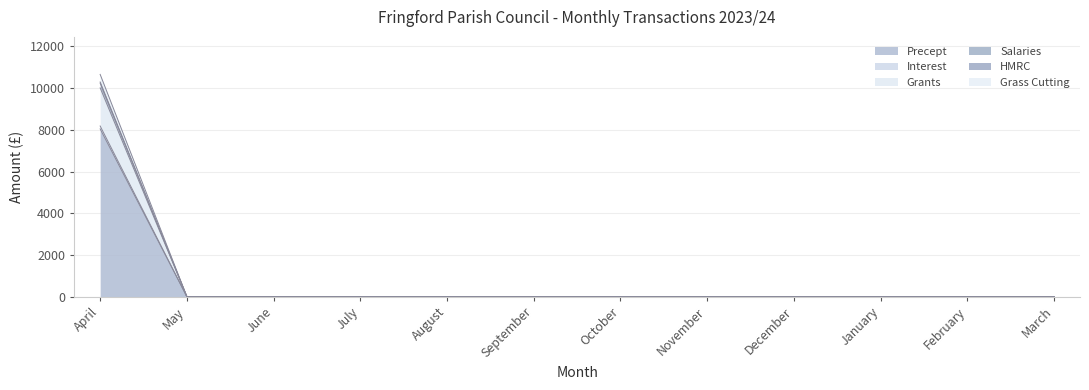

Reading left to right, transcribe all the data shown in this chart.

Precept: 8045.0	0.0	0.0	0.0	0.0	0.0	0.0	0.0	0.0	0.0	0.0	0.0
Interest: 8183.4	0.0	0.0	0.0	0.0	0.0	0.0	0.0	0.0	0.0	0.0	0.0
Grants: 10010.4	0.0	0.0	0.0	0.0	0.0	0.0	0.0	0.0	0.0	0.0	0.0
Salaries: 10294.6	0.0	0.0	0.0	0.0	0.0	0.0	0.0	0.0	0.0	0.0	0.0
HMRC: 10237.8	0.0	0.0	0.0	0.0	0.0	0.0	0.0	0.0	0.0	0.0	0.0
Grass Cutting: 10659.6	0.0	0.0	0.0	0.0	0.0	0.0	0.0	0.0	0.0	0.0	0.0